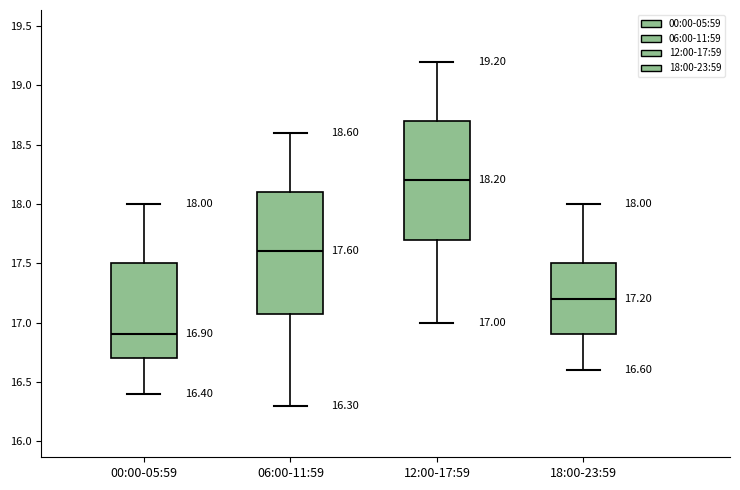

Which box's median line is the highest?

12:00-17:59